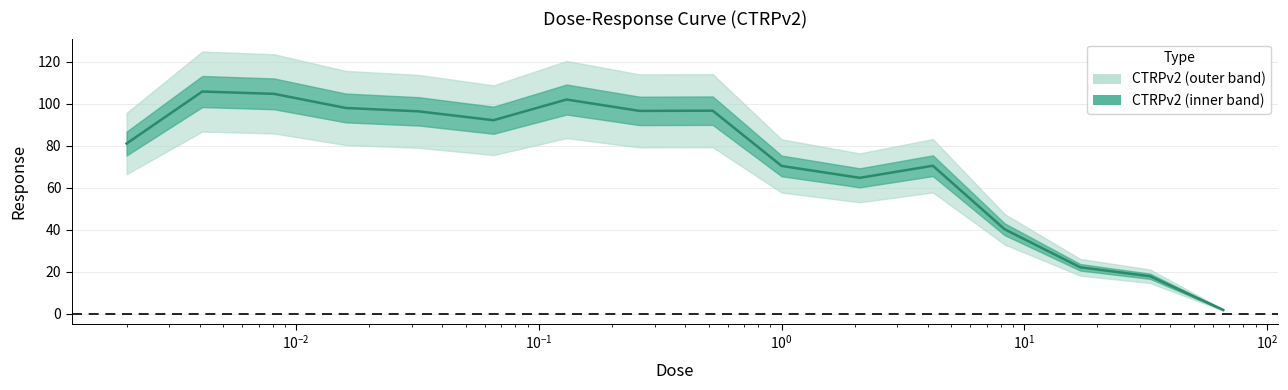

What is the average value?

72.6